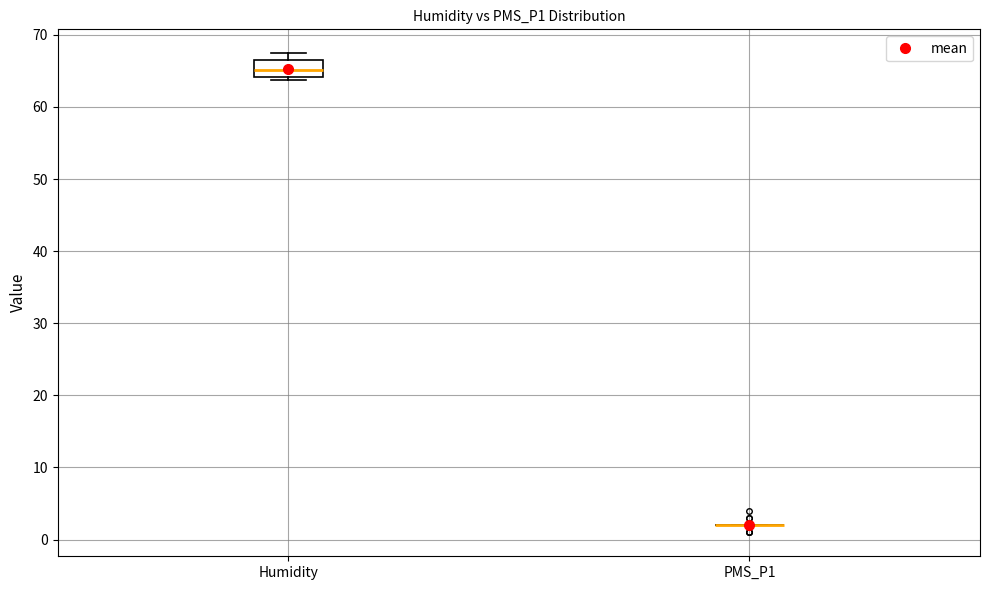

Reading left to right, read every box against the y-axis: the position of its median line, the range the box covers, and the ends of its whiskers. The values are not printed on the chart, so give them approximately, as read against the axis.

Humidity: median 65, box 64 to 67, whiskers 64 (just below the box's lower edge) to 67 (just above the box's upper edge)
PMS_P1: box collapsed to a line at 2, whiskers 2 to 2